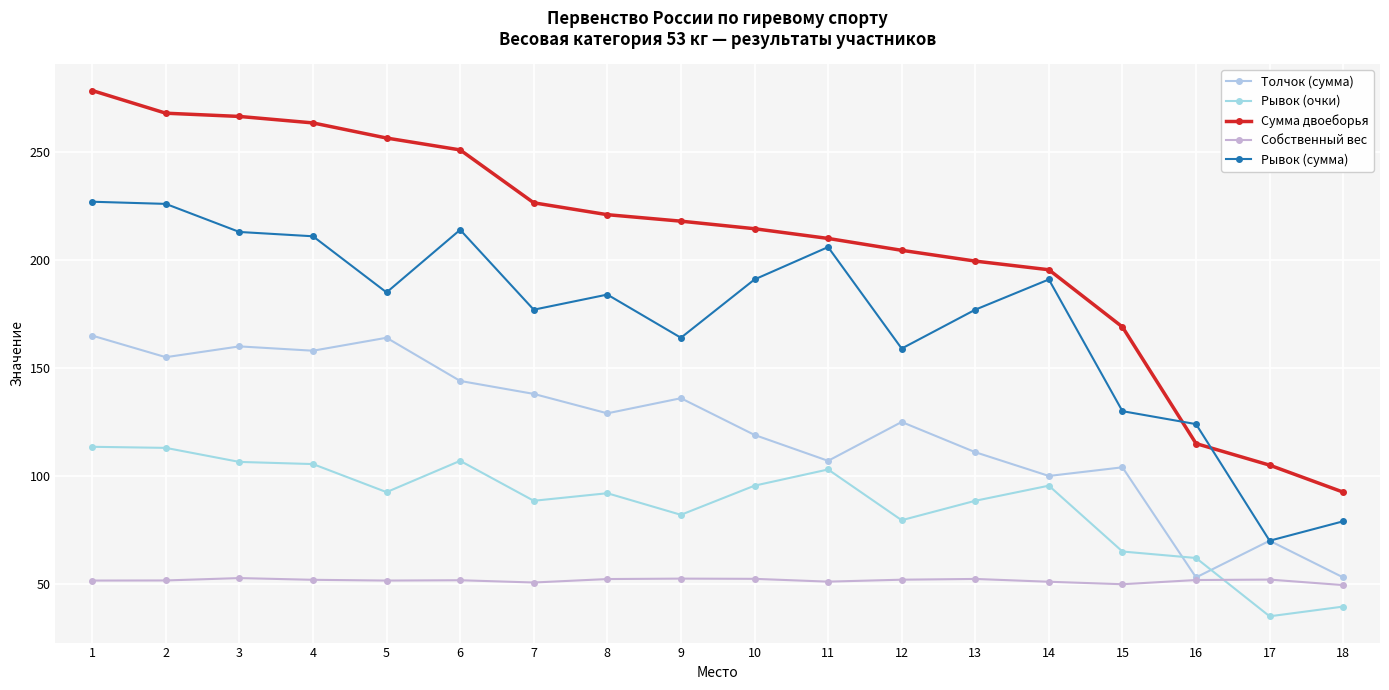

How many distinct data groups are displayed?

5